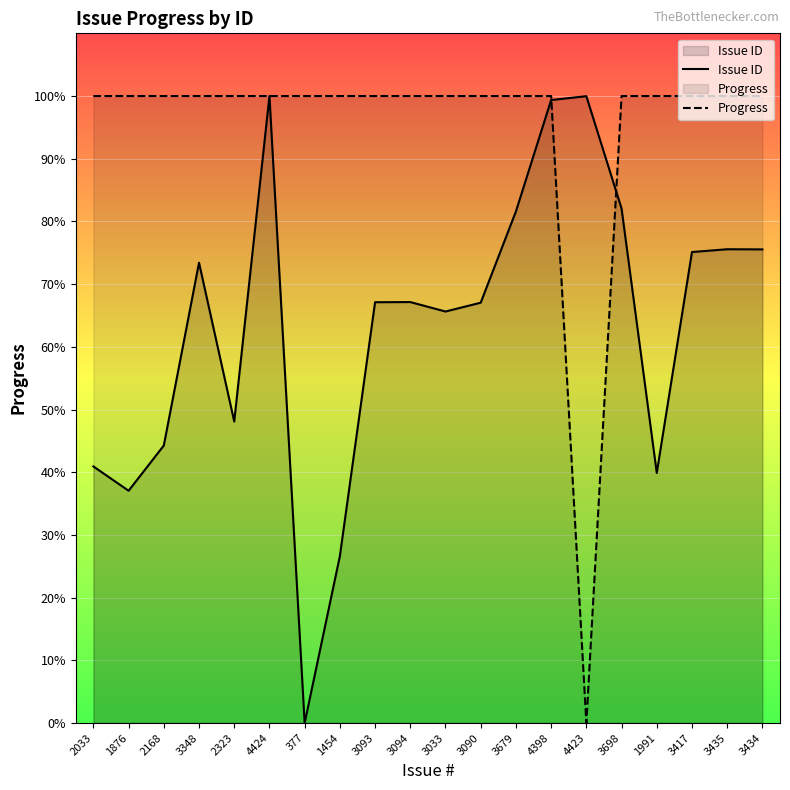

What is the difference between the highest and lowest values at 3434?

24.5